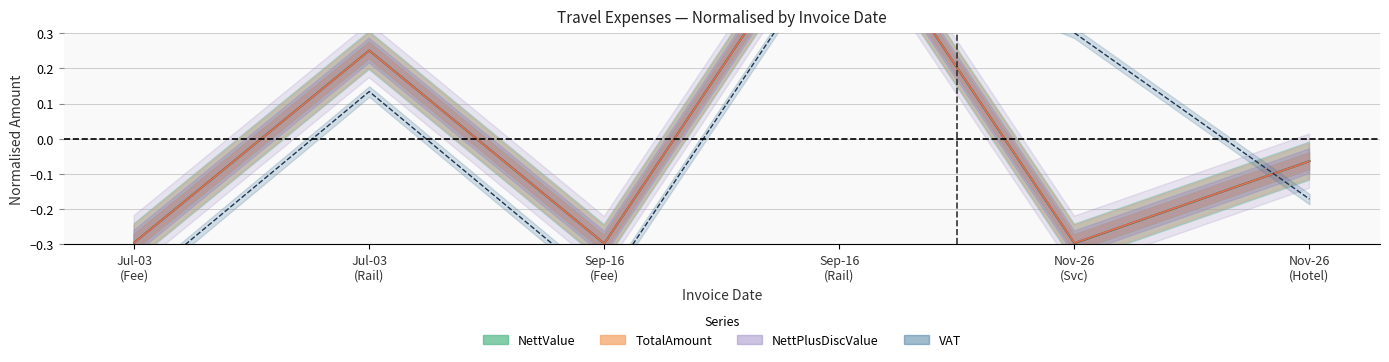

What is the difference between the second highest and second lowest values in the NettValue series?

0.5